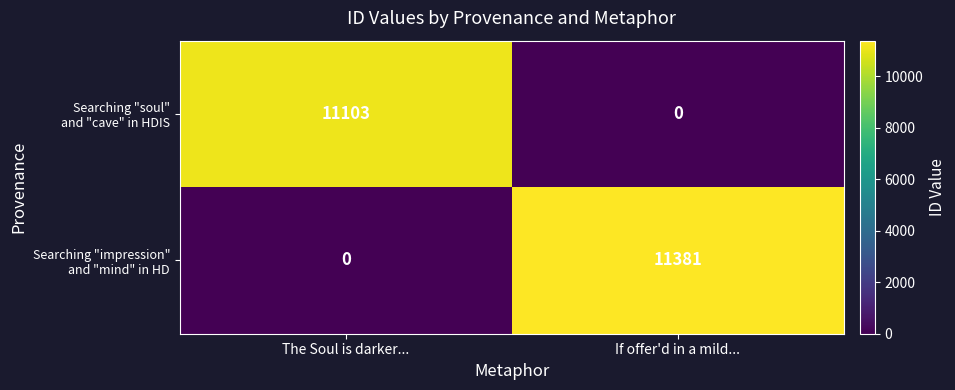

What is the difference between the highest and lowest values at If offer'd in a mild...?

11381